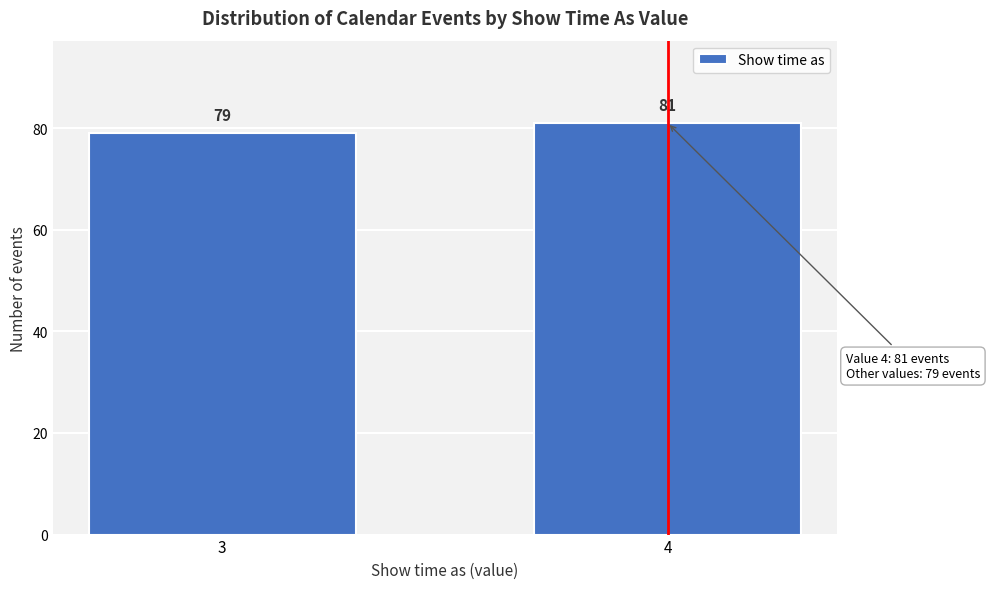

Reading left to right, list all the values displayed in this chart.

79	81